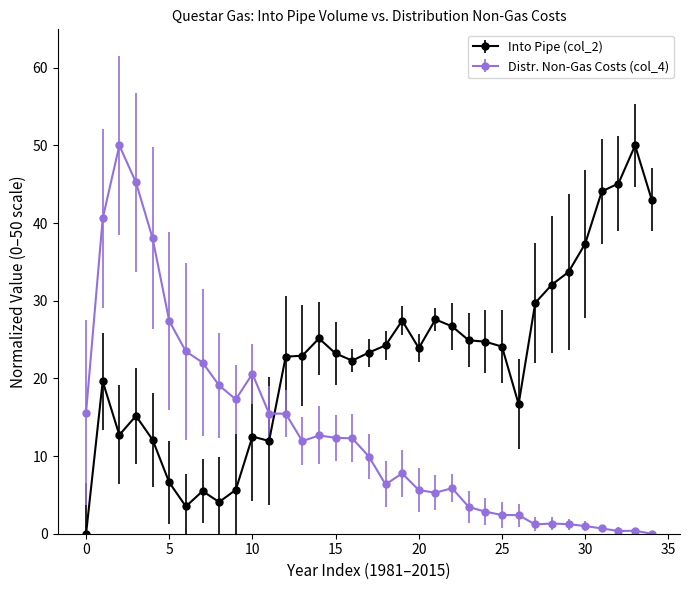

What are all the series names shown in the legend?

Into Pipe (col_2), Distr. Non-Gas Costs (col_4)